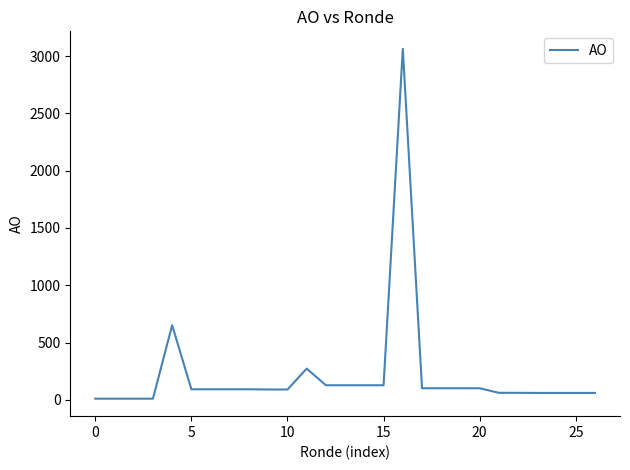

What is the difference between the maximum and minimum values?

3053